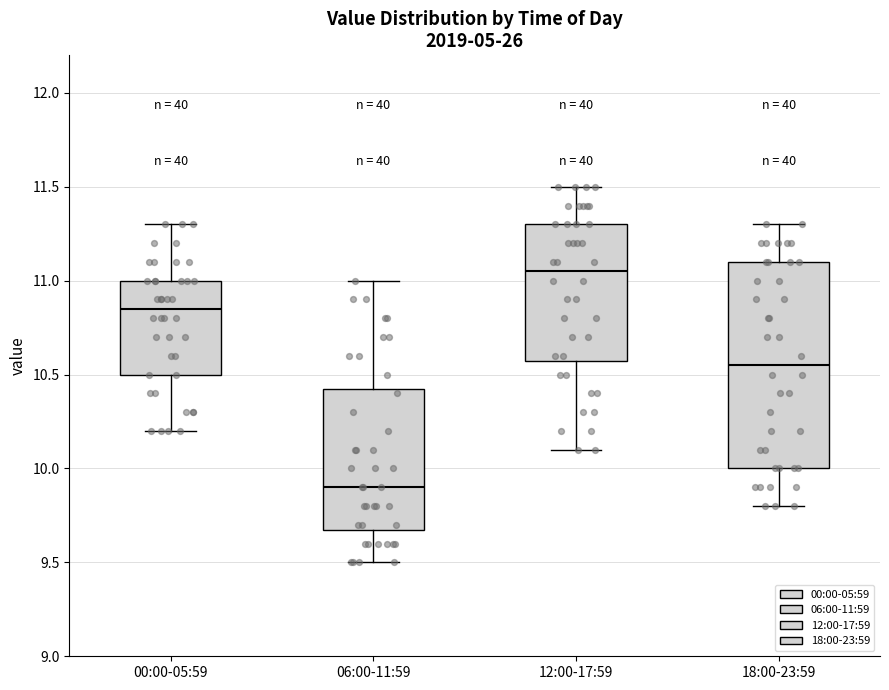

Comparing the boxes themselves (not the whiskers), which one is the tallest?

18:00-23:59